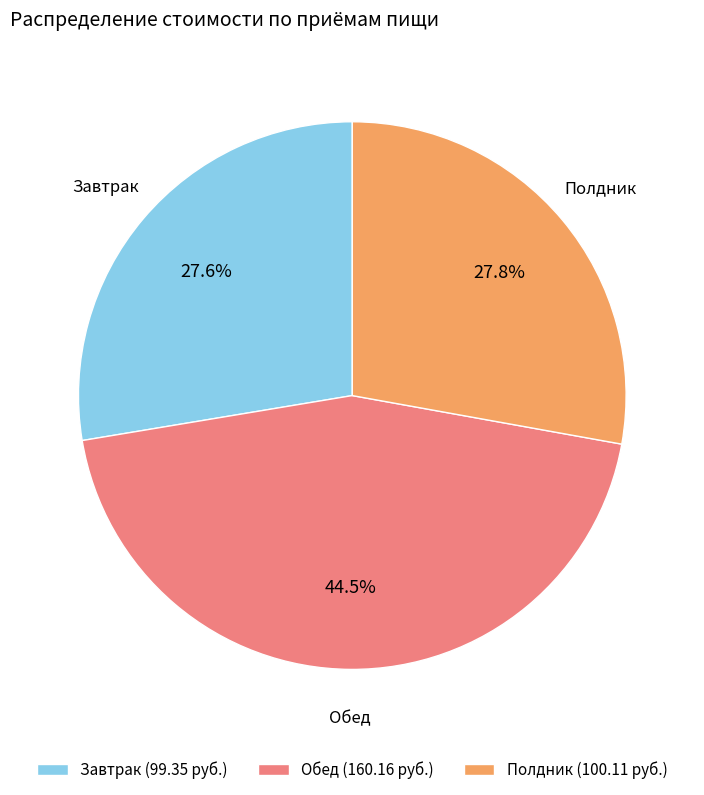

What percentage is NOT represented by Обед (160.16 руб.)?

55.5%